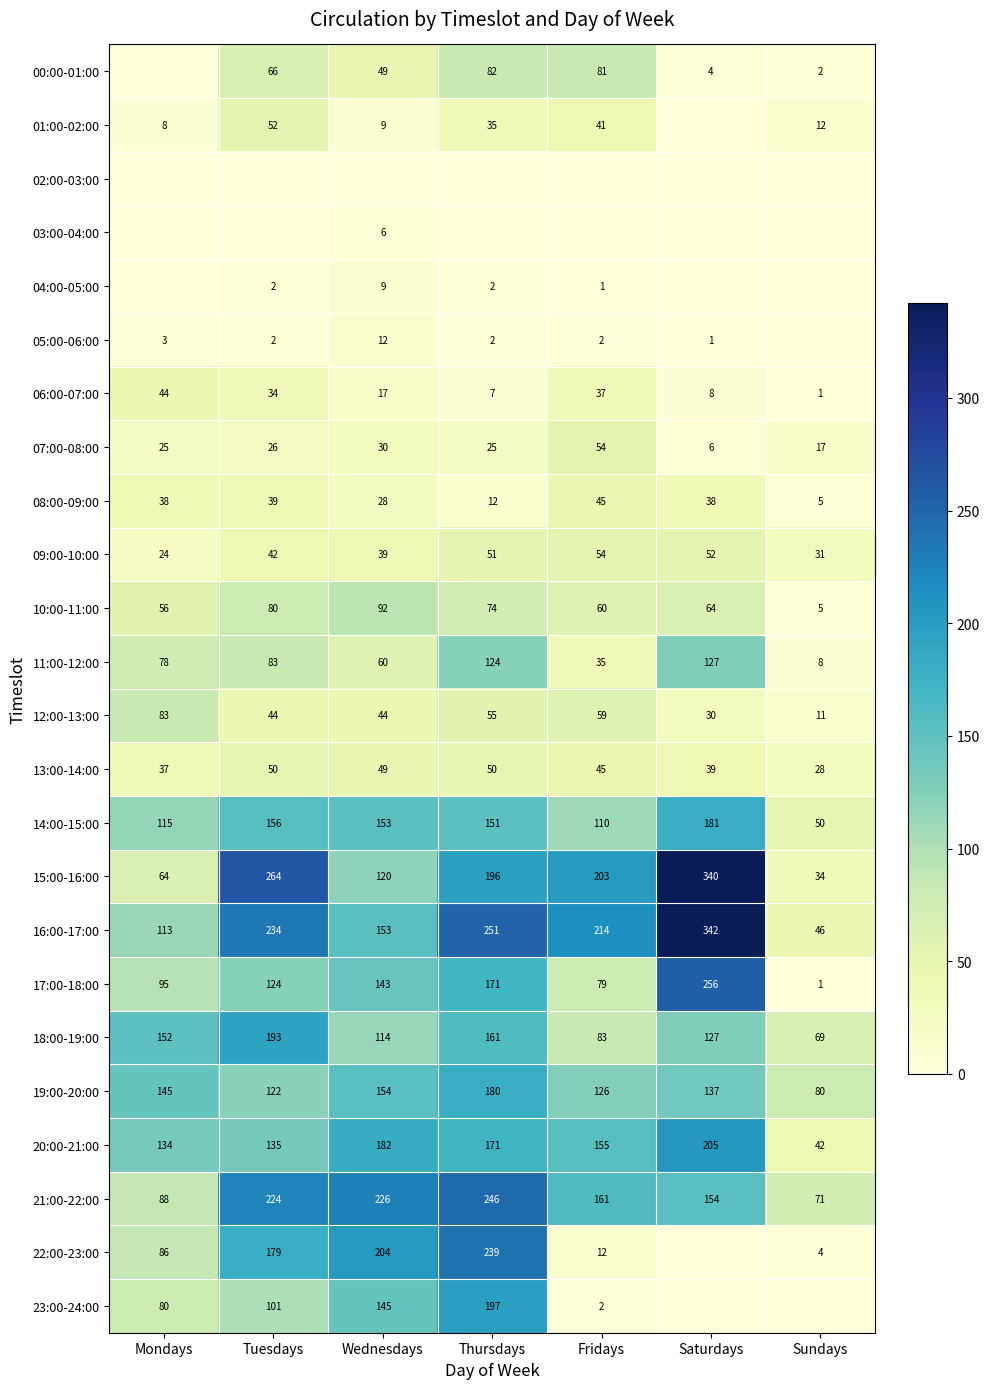

List the labels in order of 14:00-15:00 value, smallest first.

Sundays, Fridays, Mondays, Thursdays, Wednesdays, Tuesdays, Saturdays